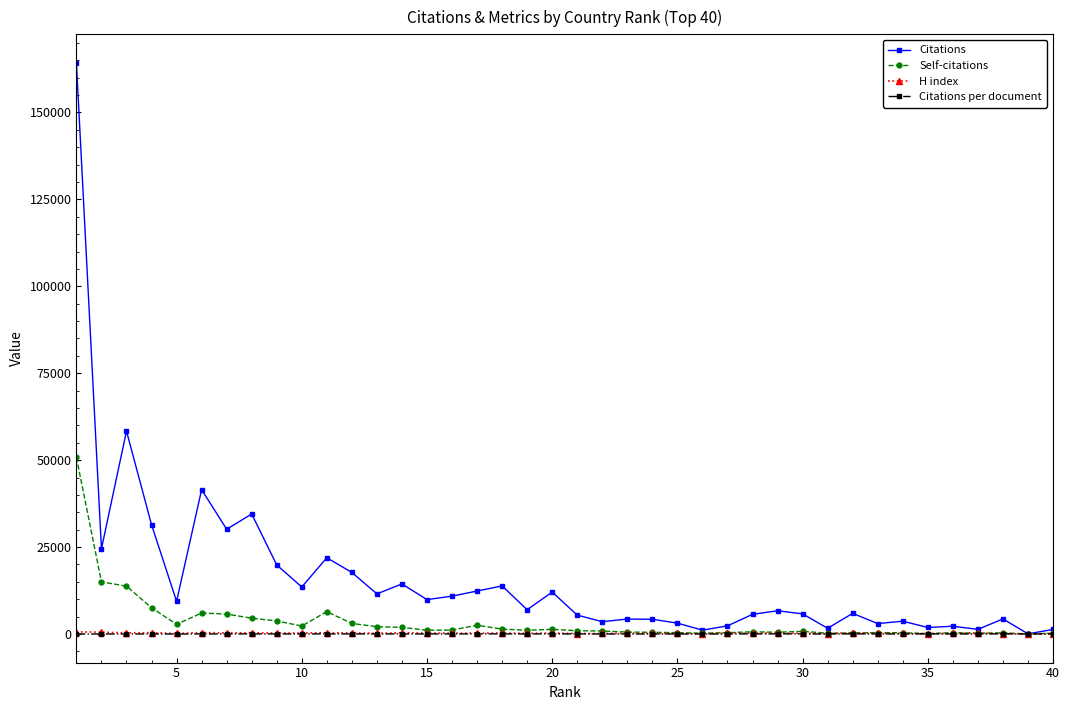

True or false: Citations has more than 2 points higher than both neighbors.

True